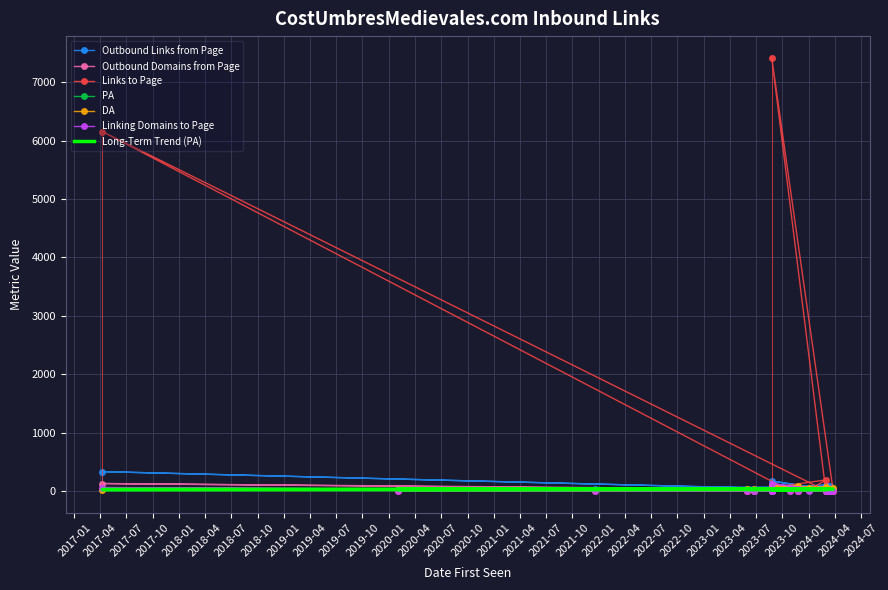

The value of DA at 2024-03-03 is 43. True or false?

True